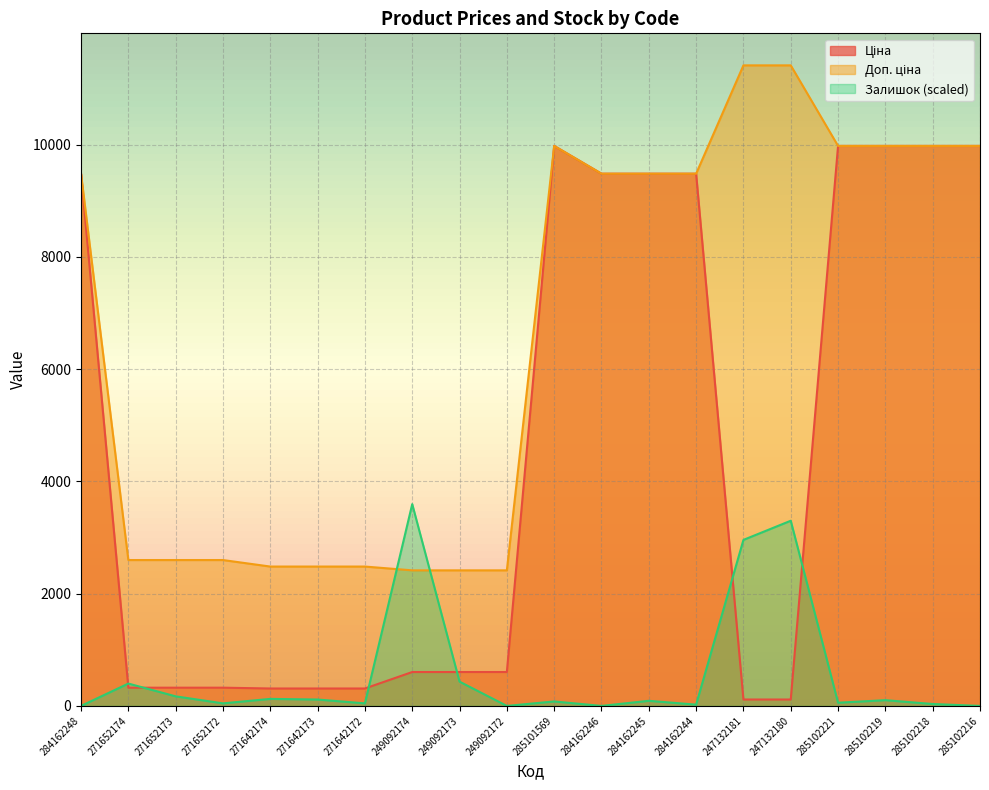

What is the maximum value shown in the chart?

11410.0